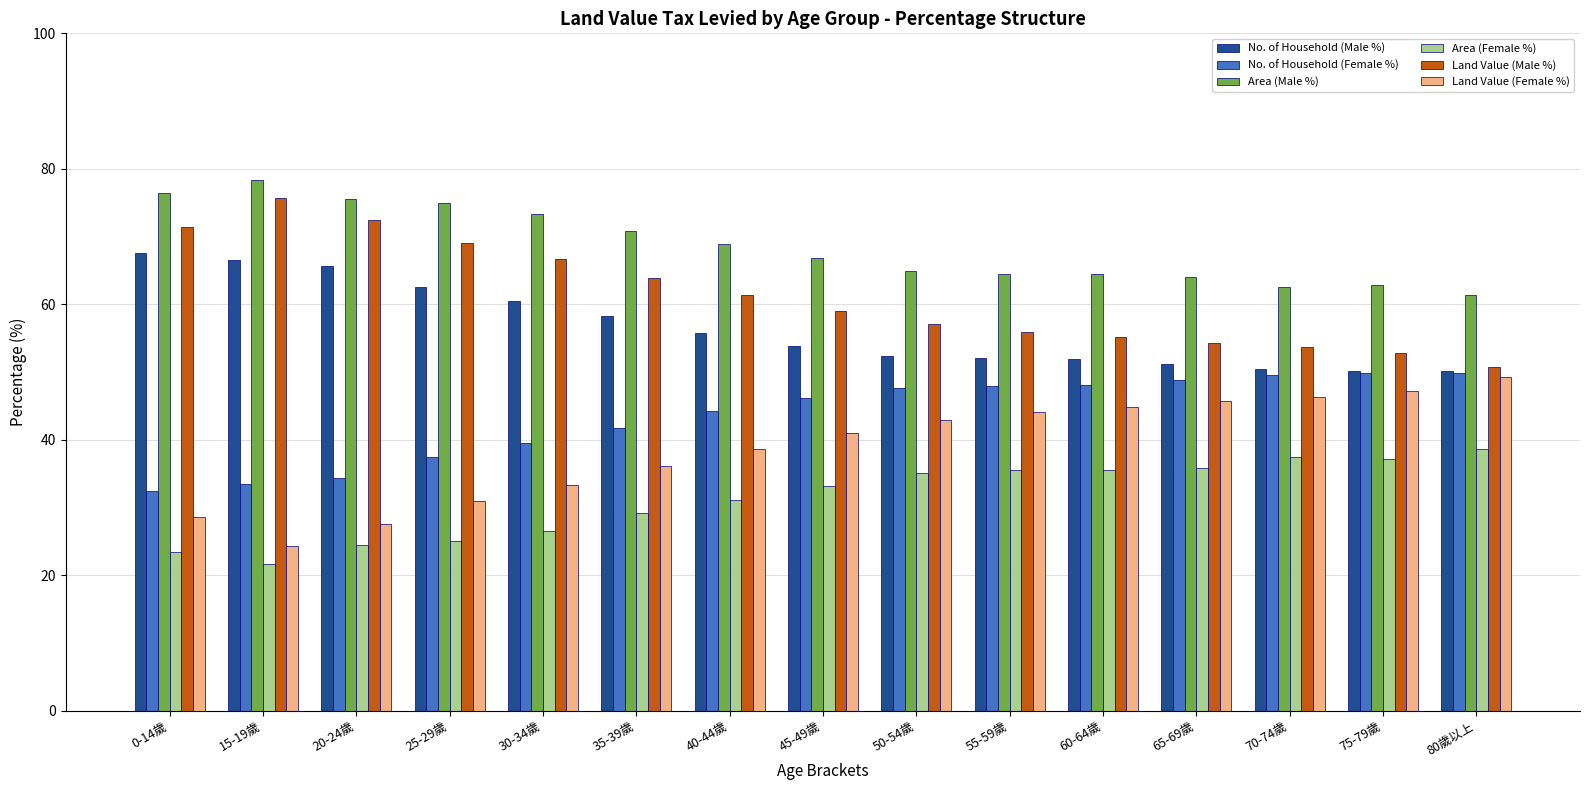

What is the difference between the maximum and minimum values in the No. of Household (Male %) series?

17.4